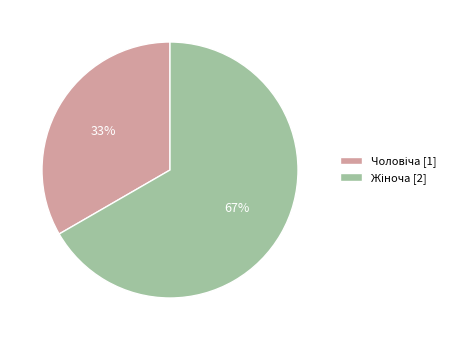

To the nearest percent, what is the average slice percentage?

50%